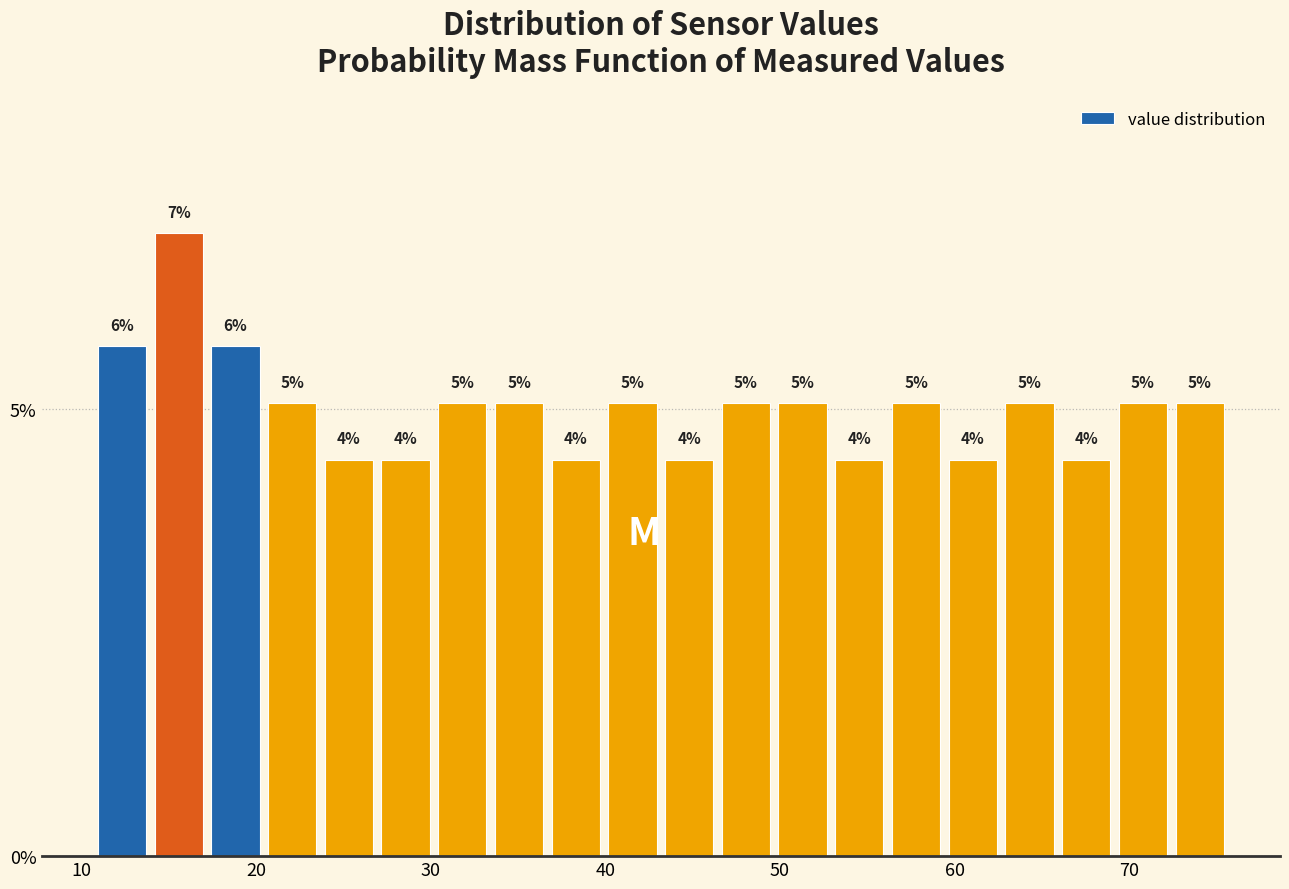

Around what value on the x-axis is the tallest bar? Give the approximate position of its centre, as read against the axis.

16